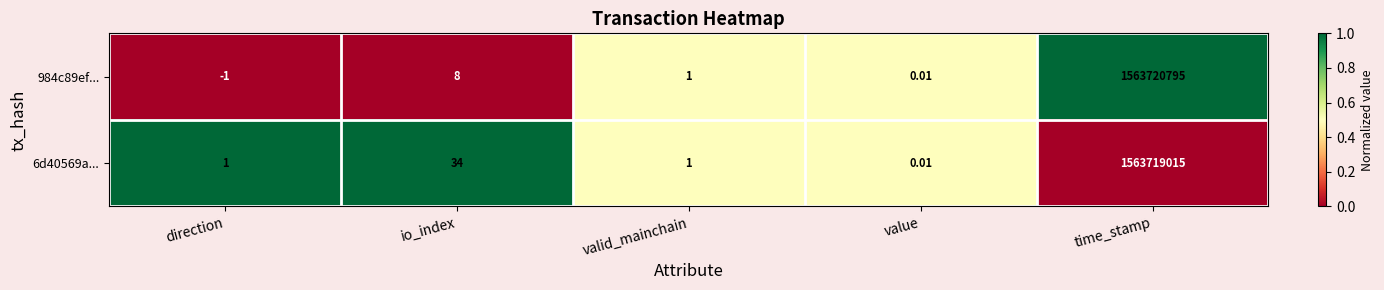

Rank the series by their average value, from highest to lowest.

984c89ef..., 6d40569a...